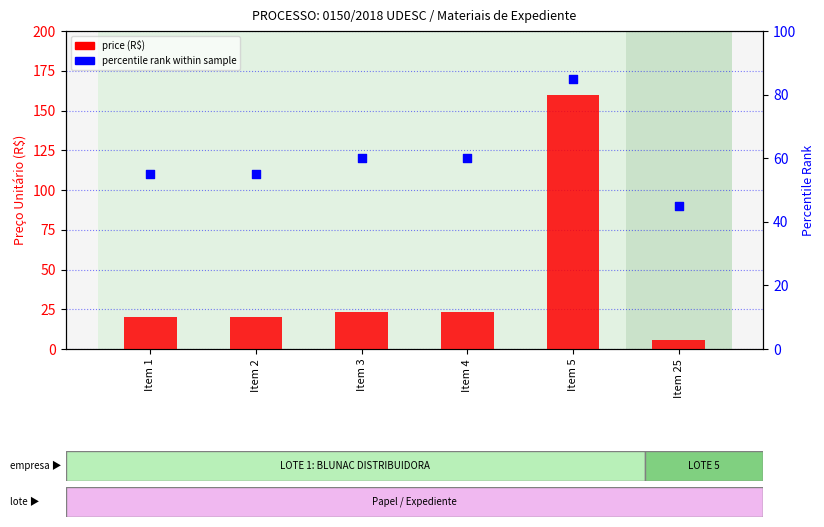

Which series has the largest Y range (max minus min)?

price (R$)